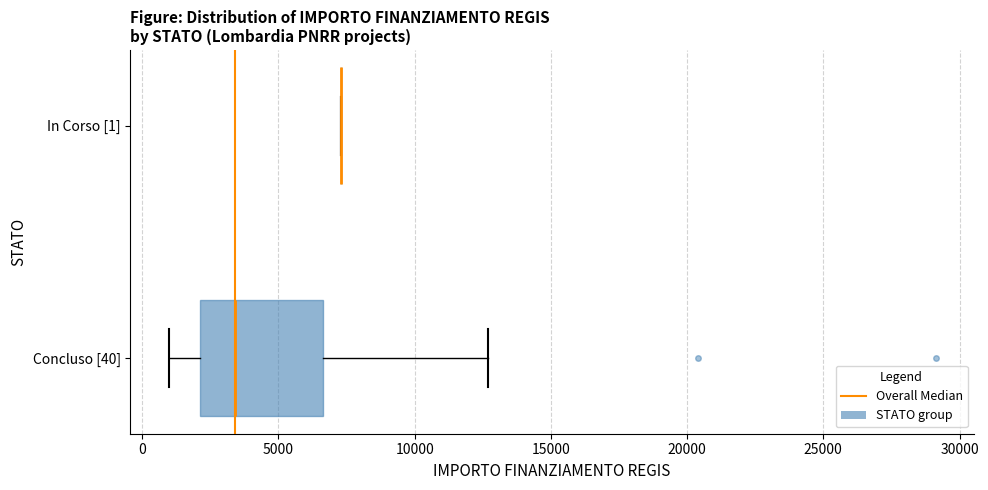

Which box is the widest, from its left edge to its right edge?

Concluso [40]